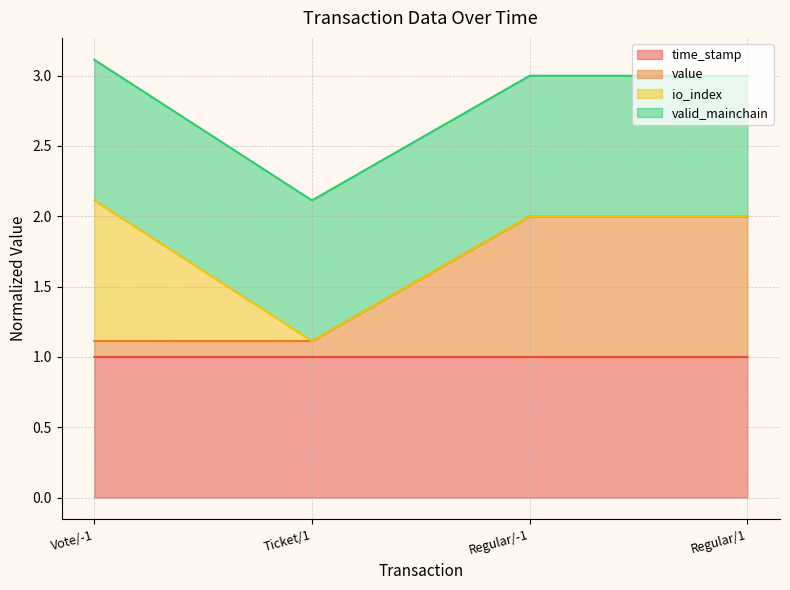

What is the label of the 3rd point from the left?

Regular/-1